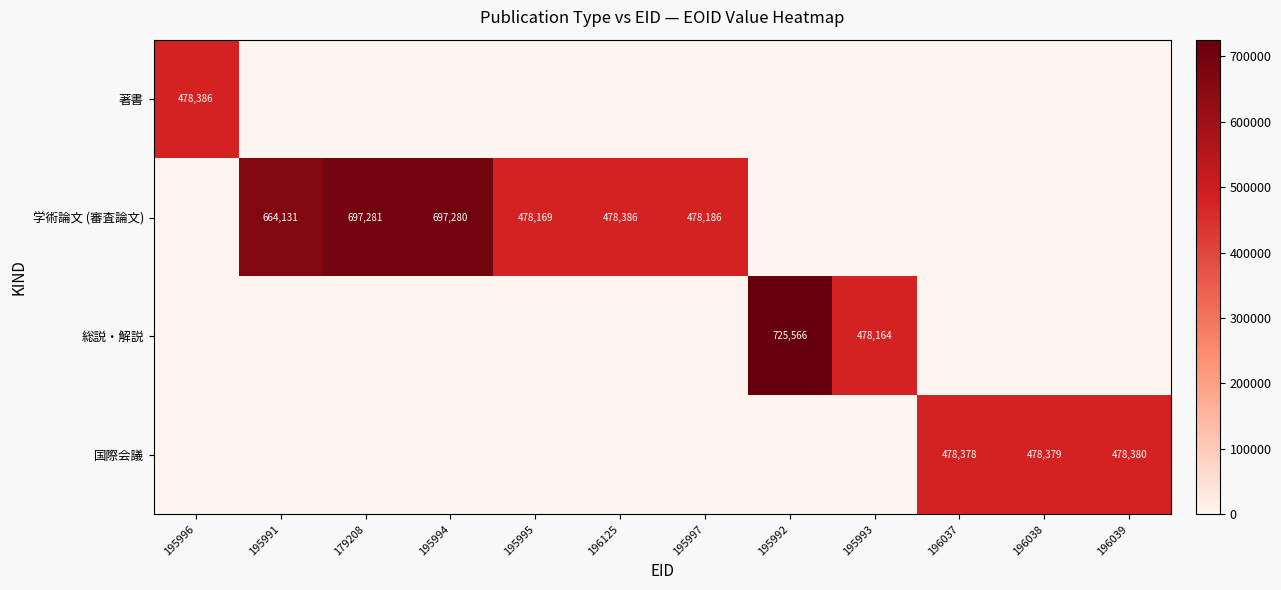

What is the difference between the highest and lowest values at 195996?

478386